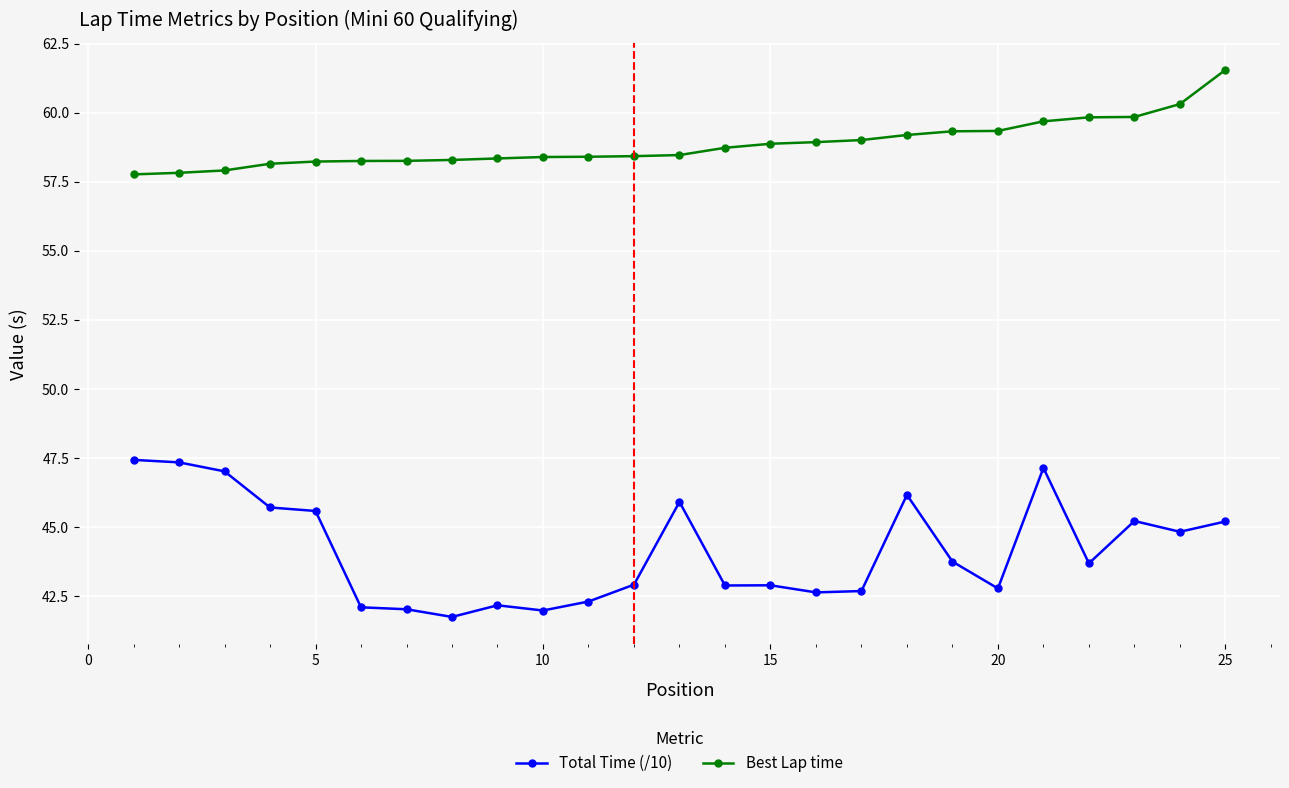

What is the sum of all Total Time (/10) values?

1103.9